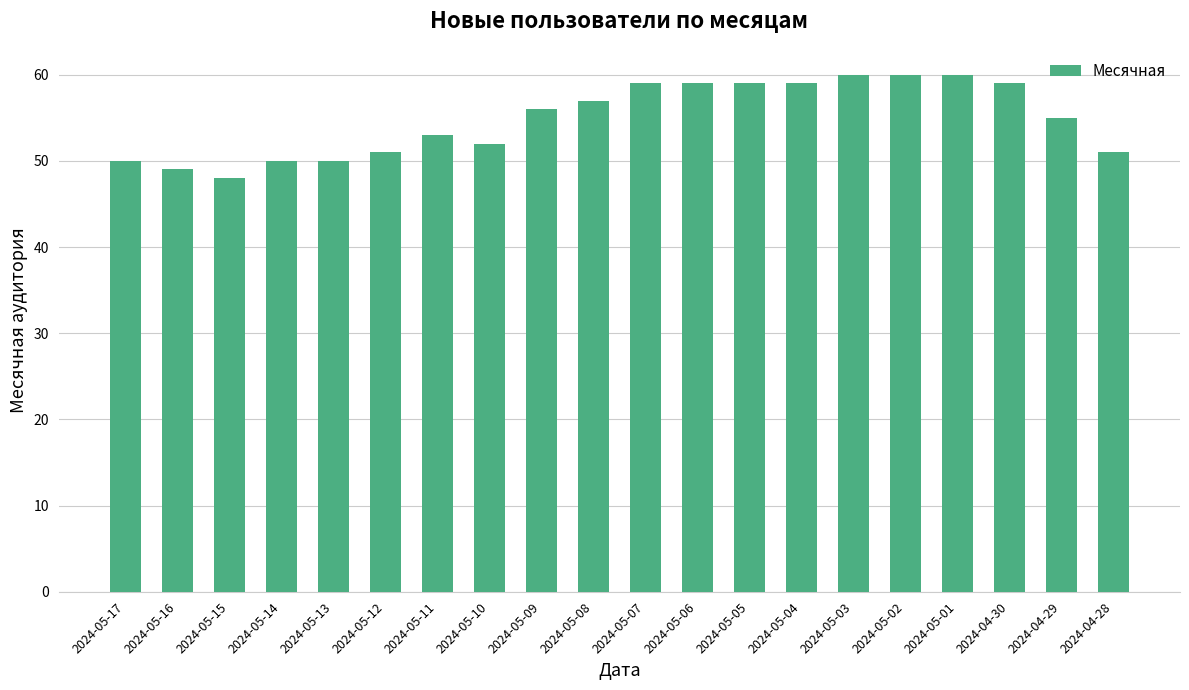

What is the sum of all values?

1097